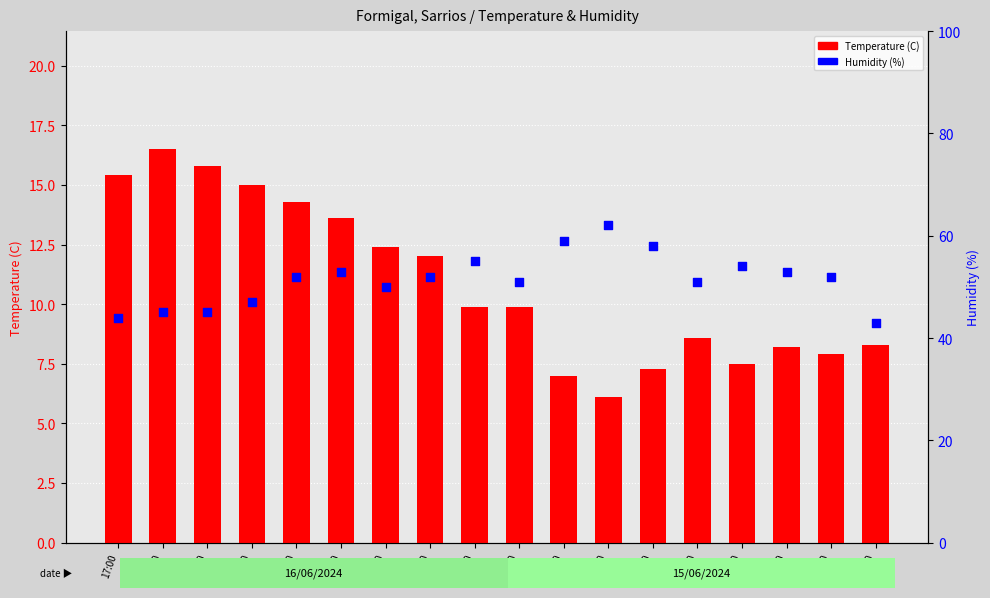

Which series contains the lowest Y value?

Temperature (C)